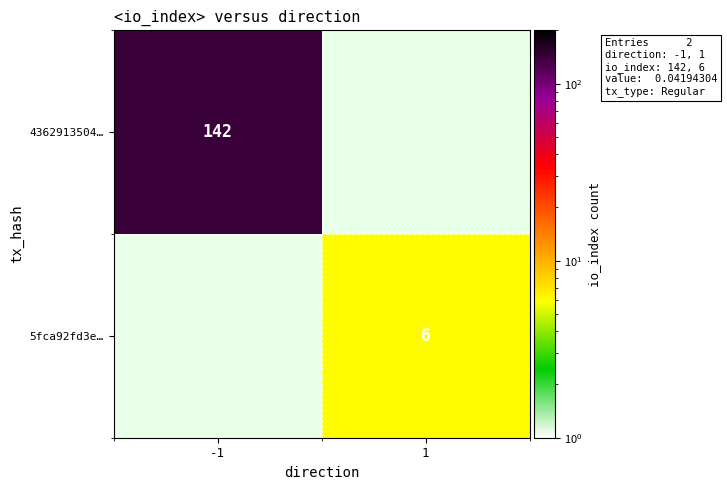

How many distinct data groups are displayed?

2